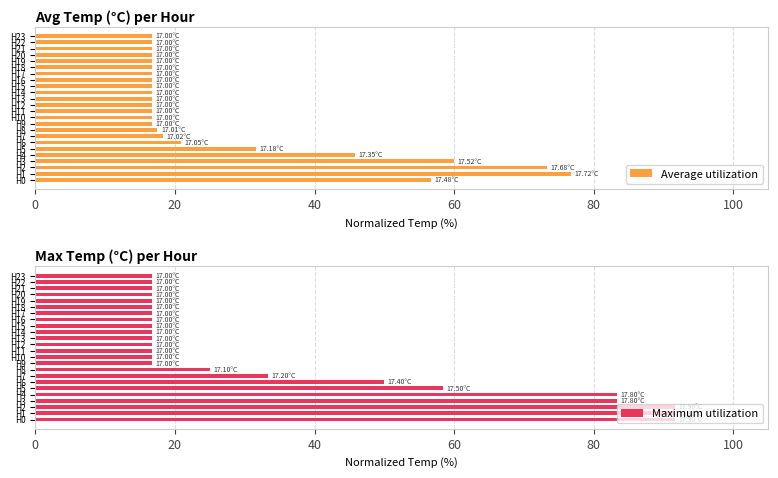

What is the difference between the maximum and minimum values in the Average utilization series?

60.0